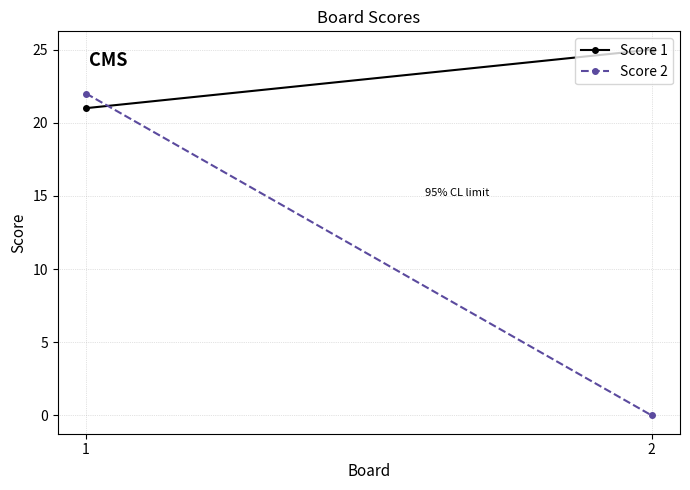

Which category has the lowest value in the Score 2 series?

2